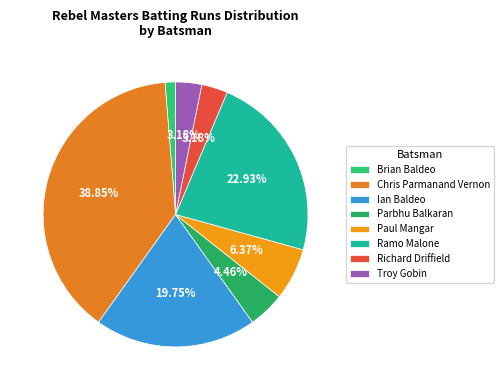

How many segments does this pie chart have?

8